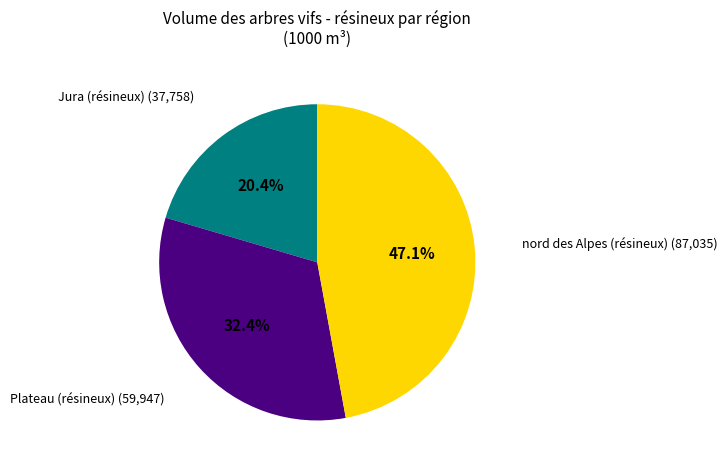

Is there any slice that represents more than half of the pie?

No